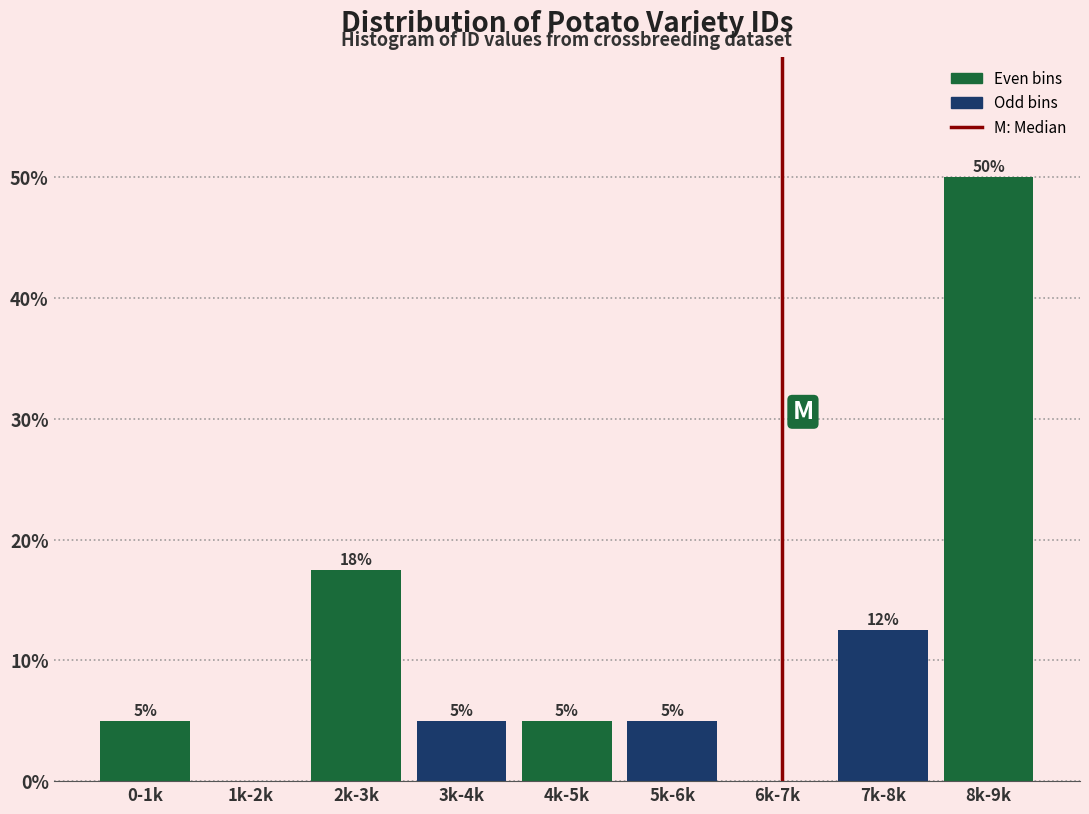

What is the greatest value displayed?

50.0